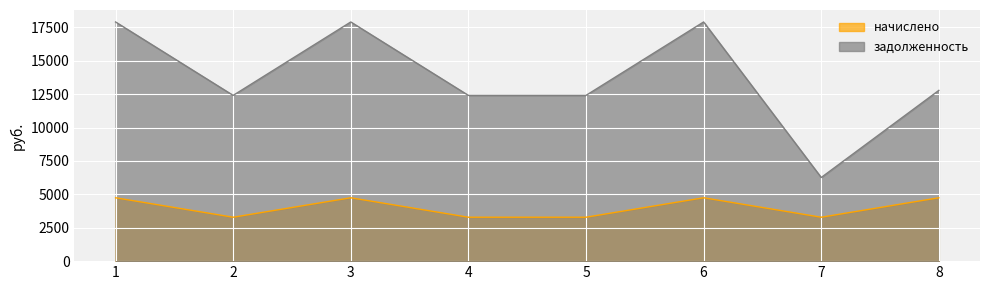

Which series has the largest total across all categories?

задолженность